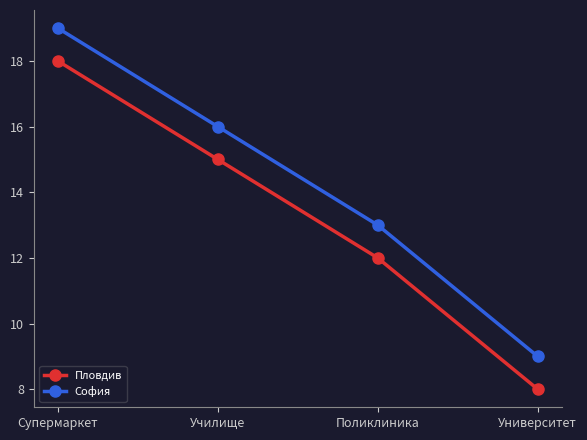

True or false: София has more than 0 interior local peaks.

False